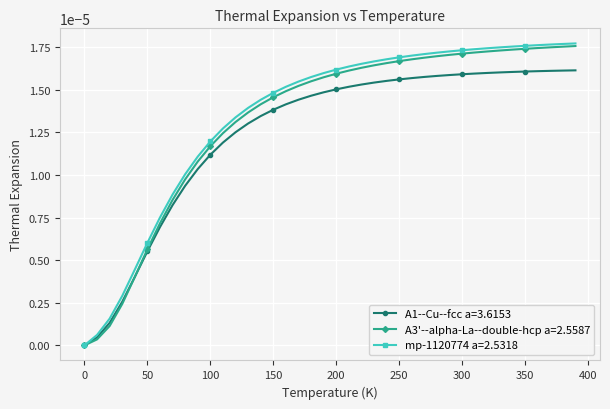

Which series has the largest range (max minus min)?

mp-1120774 a=2.5318